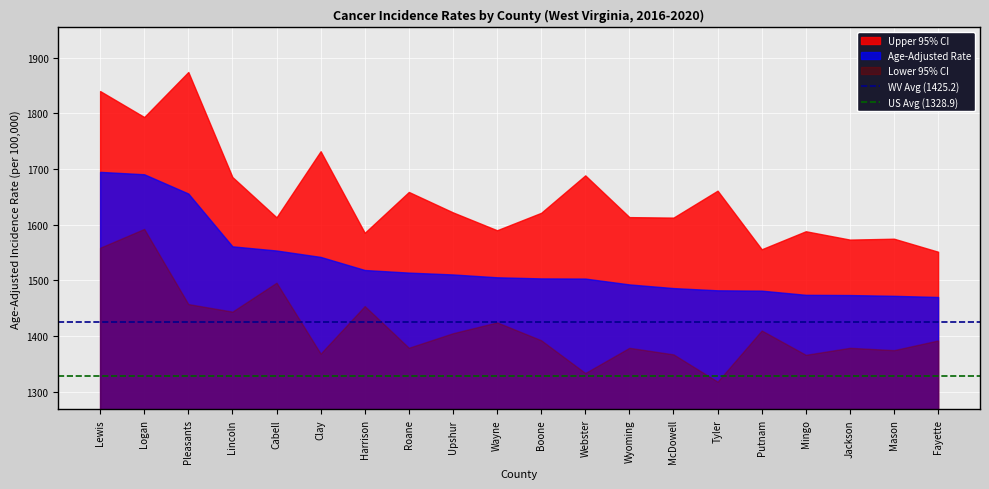

The US Avg (1328.9) series shows 1328.9 at Lewis. True or false?

True